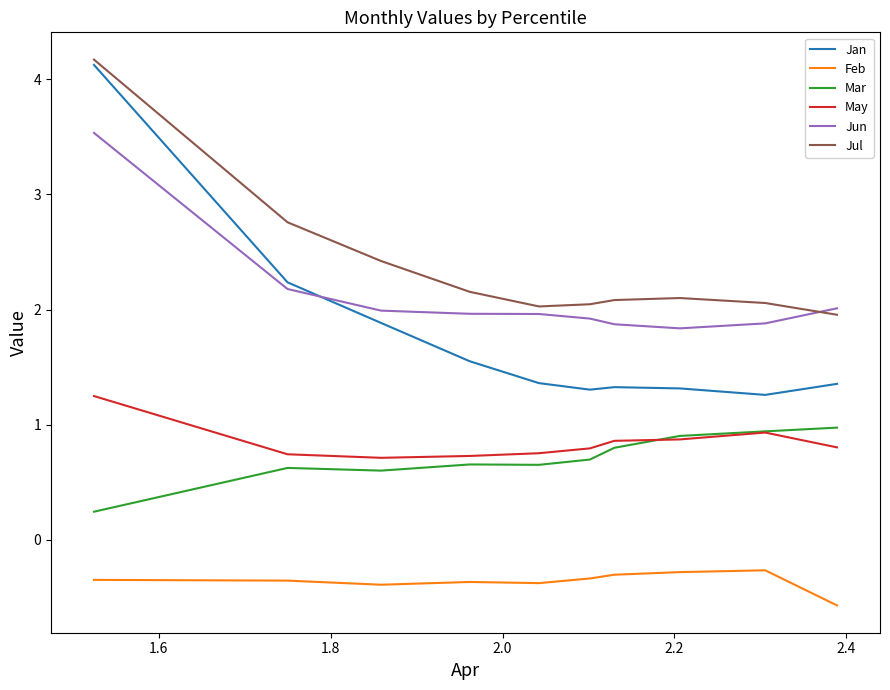

True or false: Feb and Jan intersect in this chart.

False